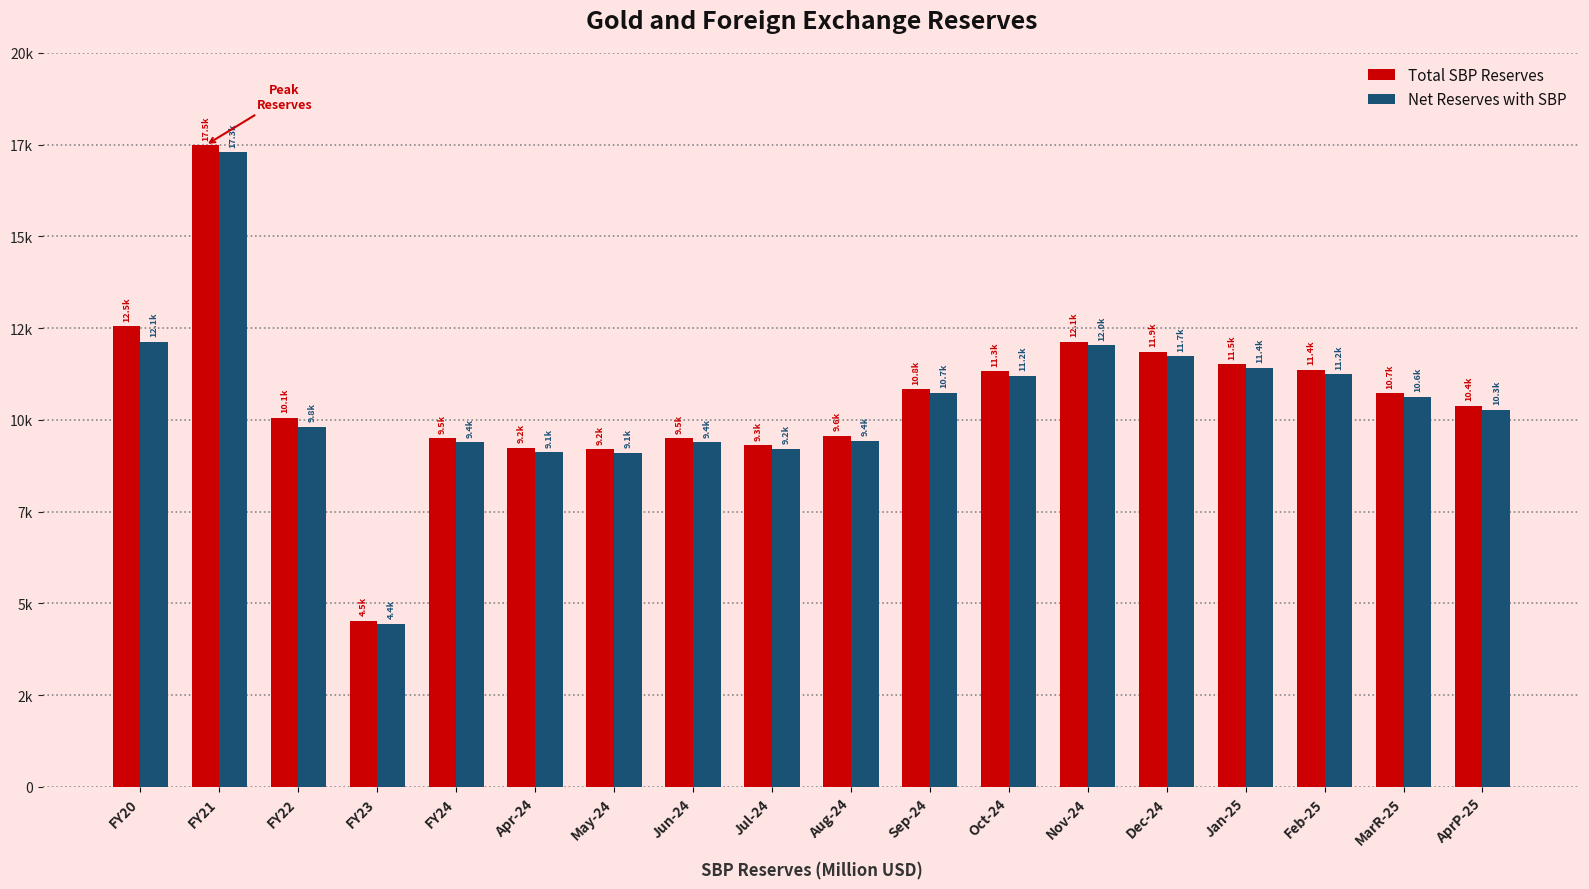

Reading left to right, extract all data points from this chart.

Total SBP Reserves: 12549.7	17485.6	10064.3	4535.7	9501.3	9244.2	9202.7	9501.3	9316.4	9563.8	10836.6	11328.3	12138.3	11859.9	11514.8	11364.8	10733.5	10387.6
Net Reserves with SBP: 12132.0	17298.6	9814.6	4445.1	9389.6	9126.9	9109.5	9389.6	9220.9	9436.9	10736.9	11203.2	12037.9	11731.7	11418.2	11249.5	10638.9	10275.0